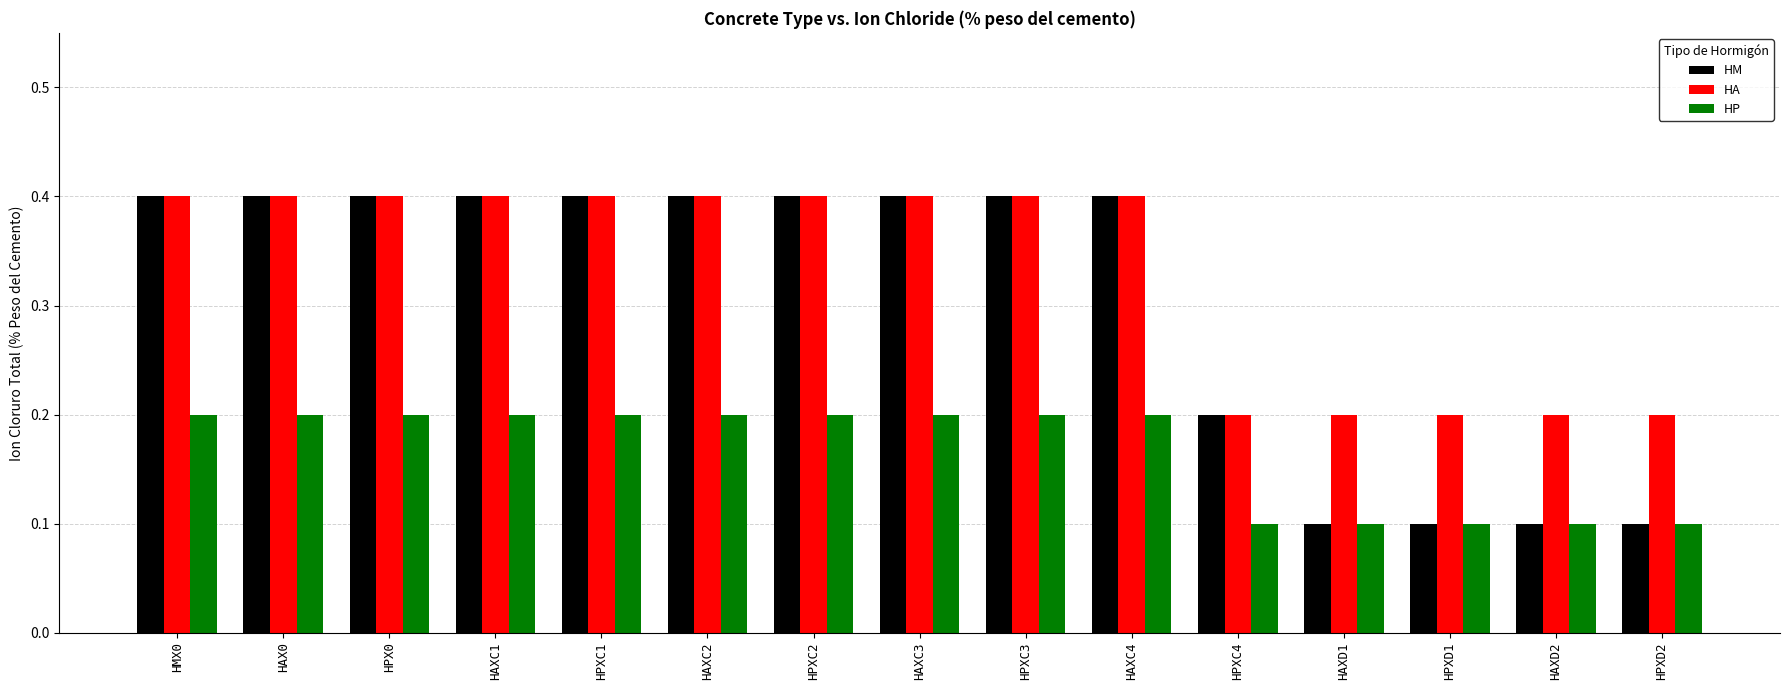

What is the maximum value shown in the chart?

0.4